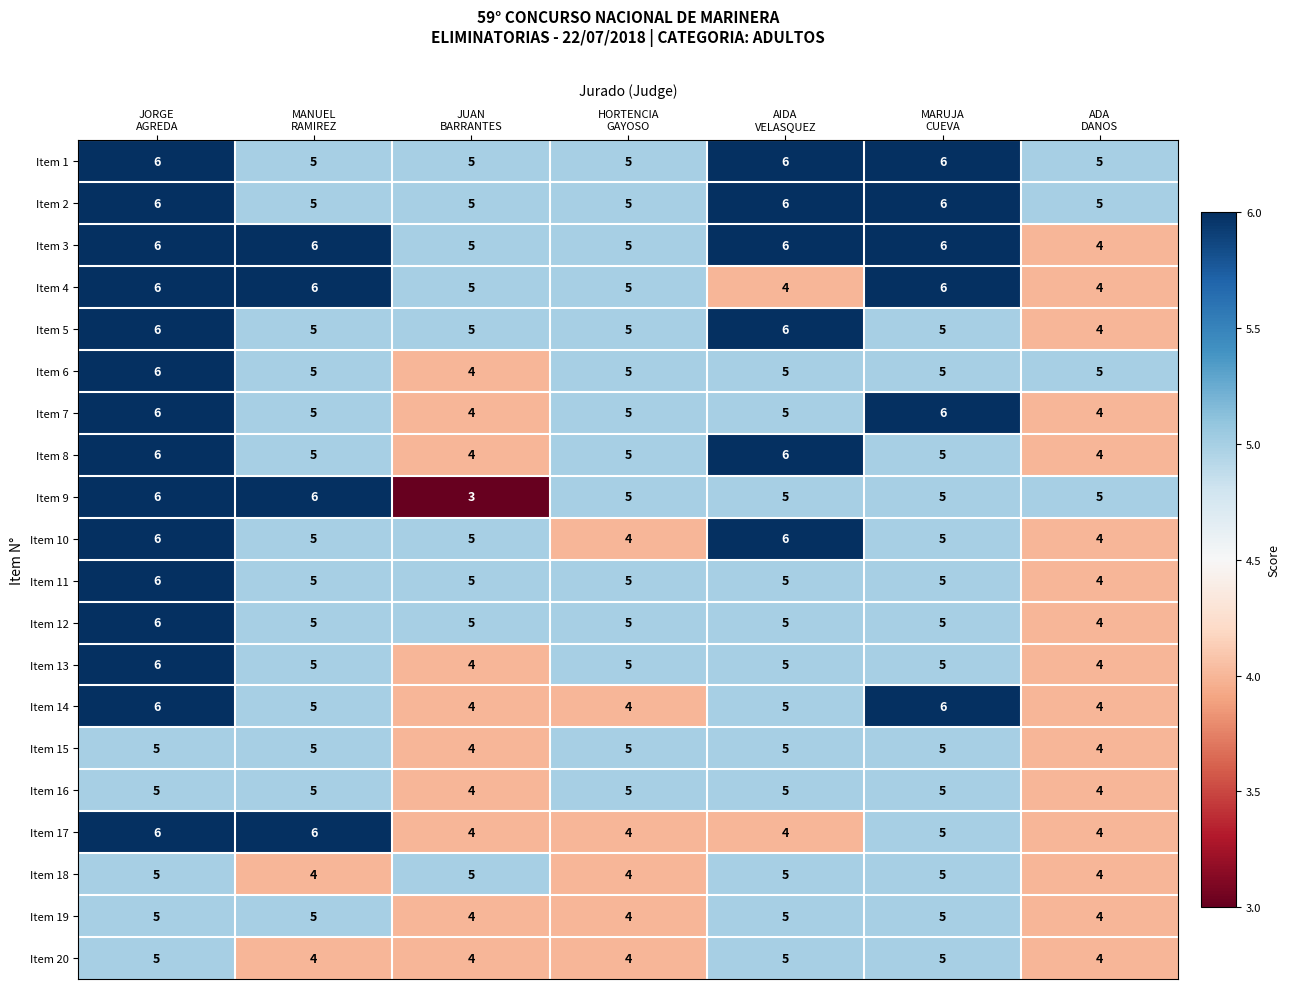

What is the sum of all Item 5 values?

36